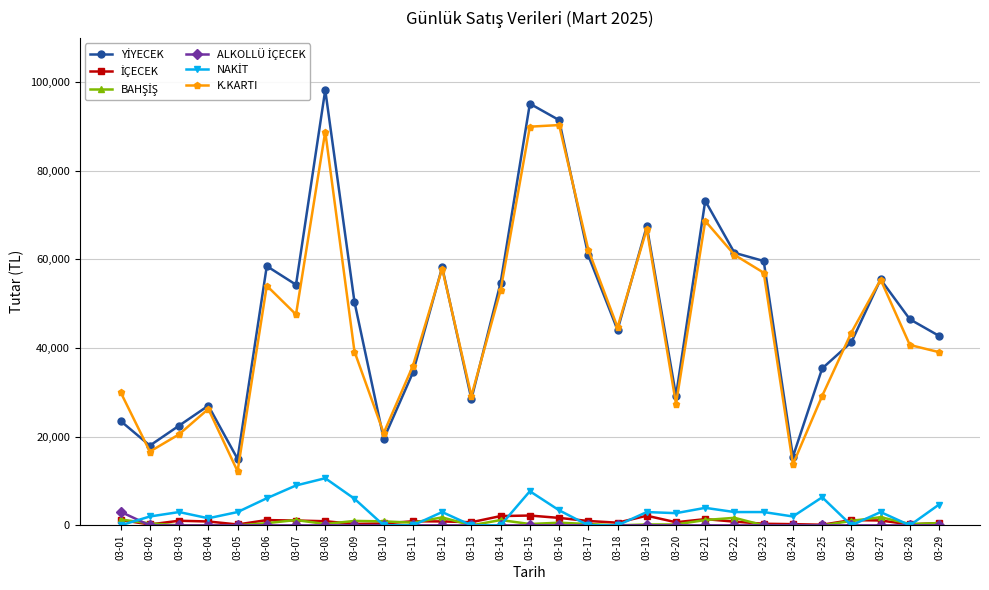

Which series has the widest spread of values?

YİYECEK